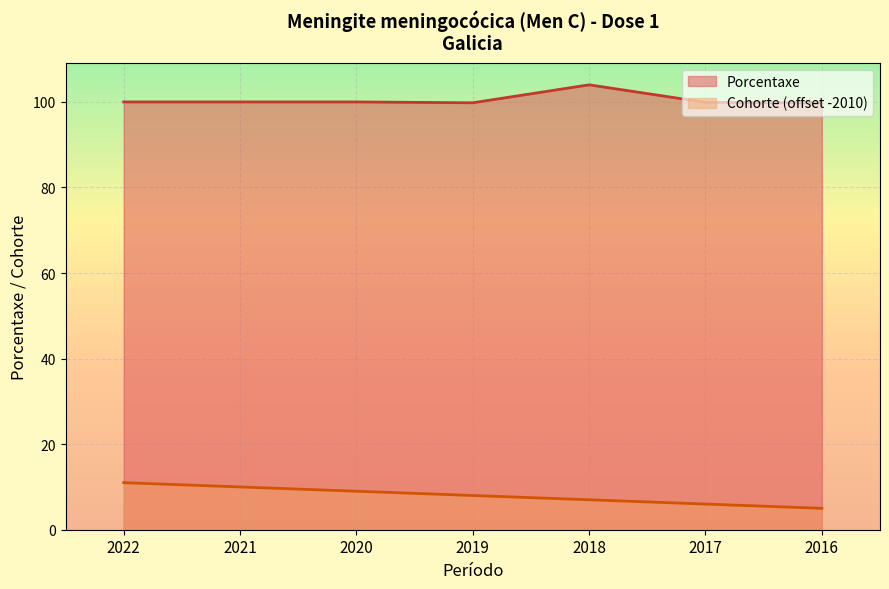

Which category has the highest value in the Cohorte series?

2022